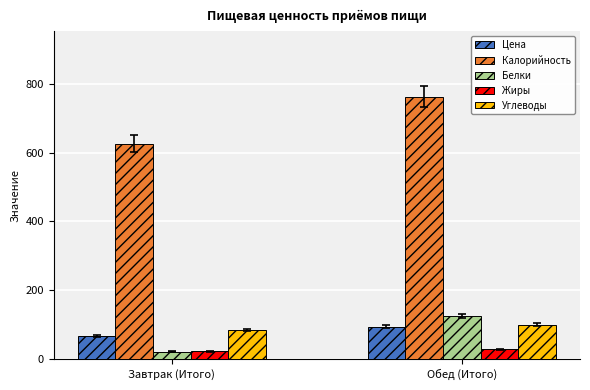

Between Завтрак (Итого) and Обед (Итого), which series saw the biggest shift?

Калорийность